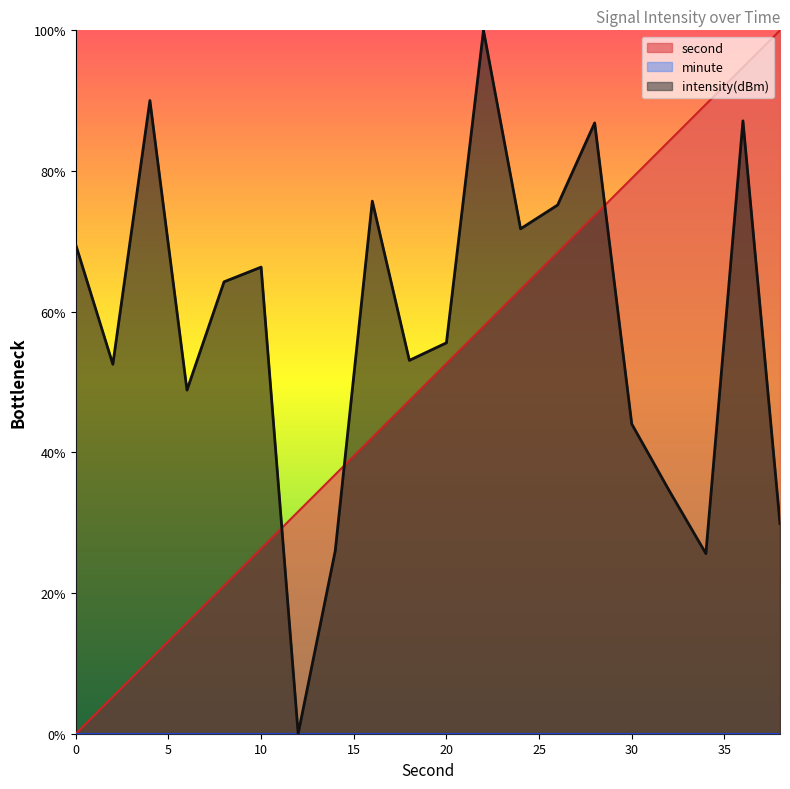

The value of intensity(dBm) at 32 is 59.1. True or false?

False